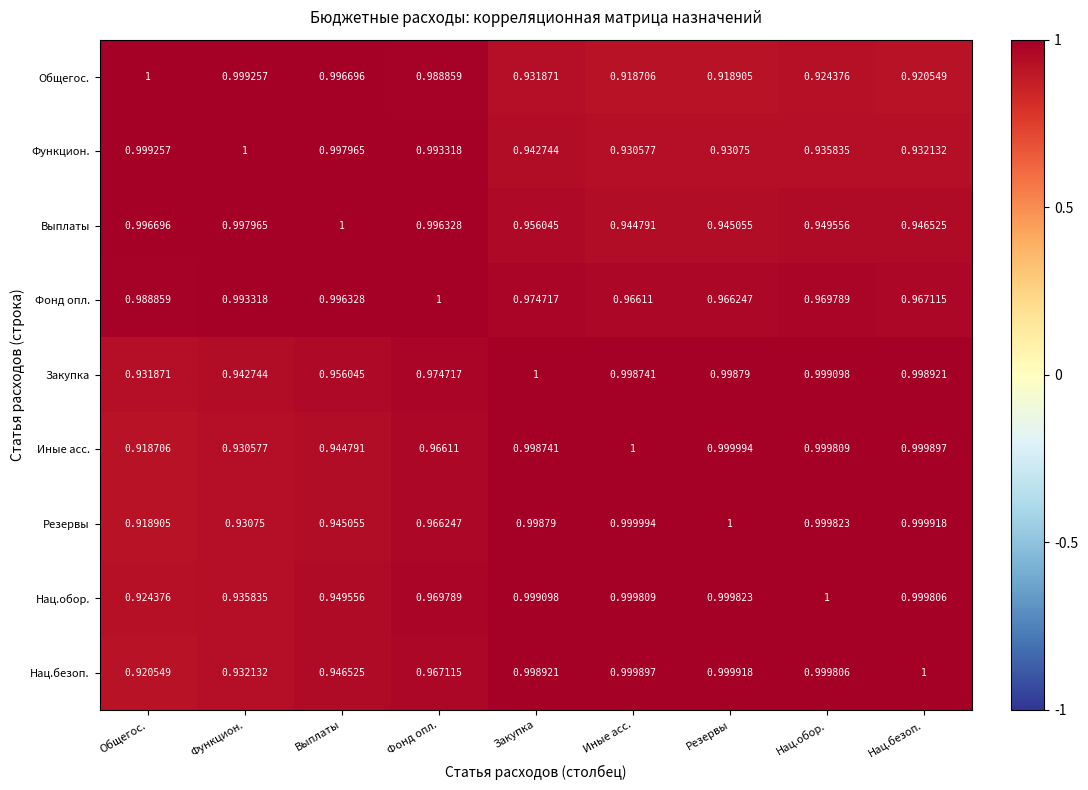

Between Фонд опл. and Резервы, which series saw the biggest shift?

Общегос.